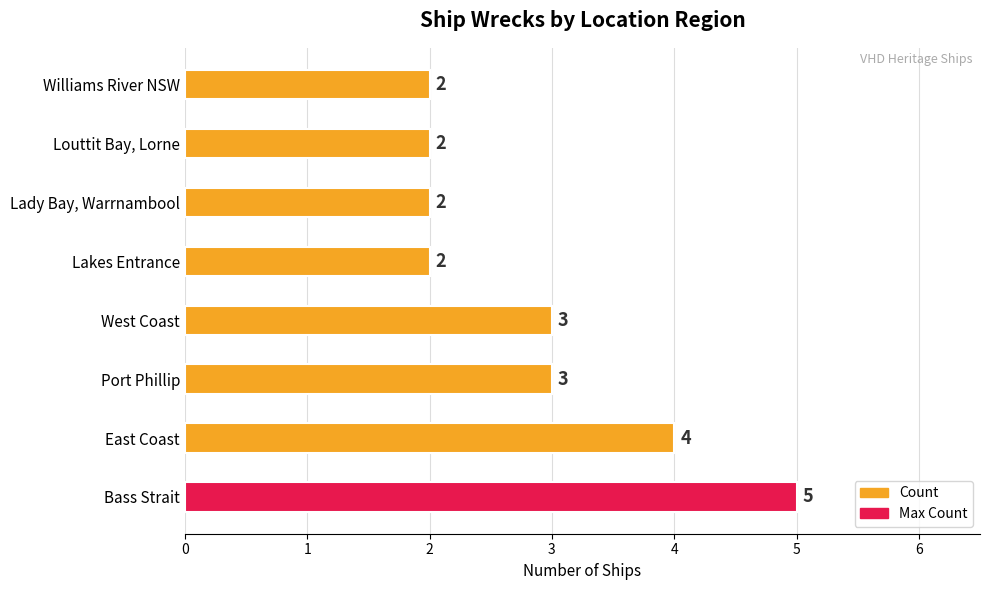

Count the values in the range 2 to 4.

7